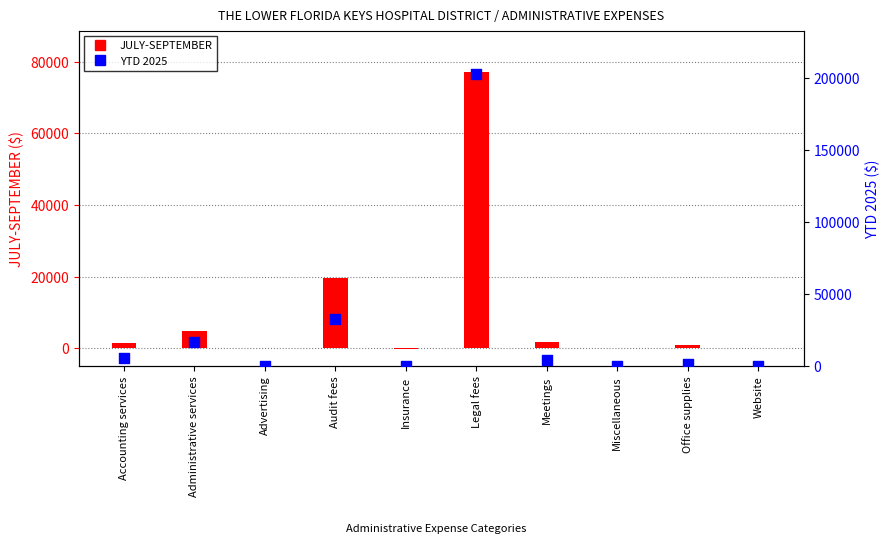

Which series contains the lowest Y value?

JULY-SEPTEMBER